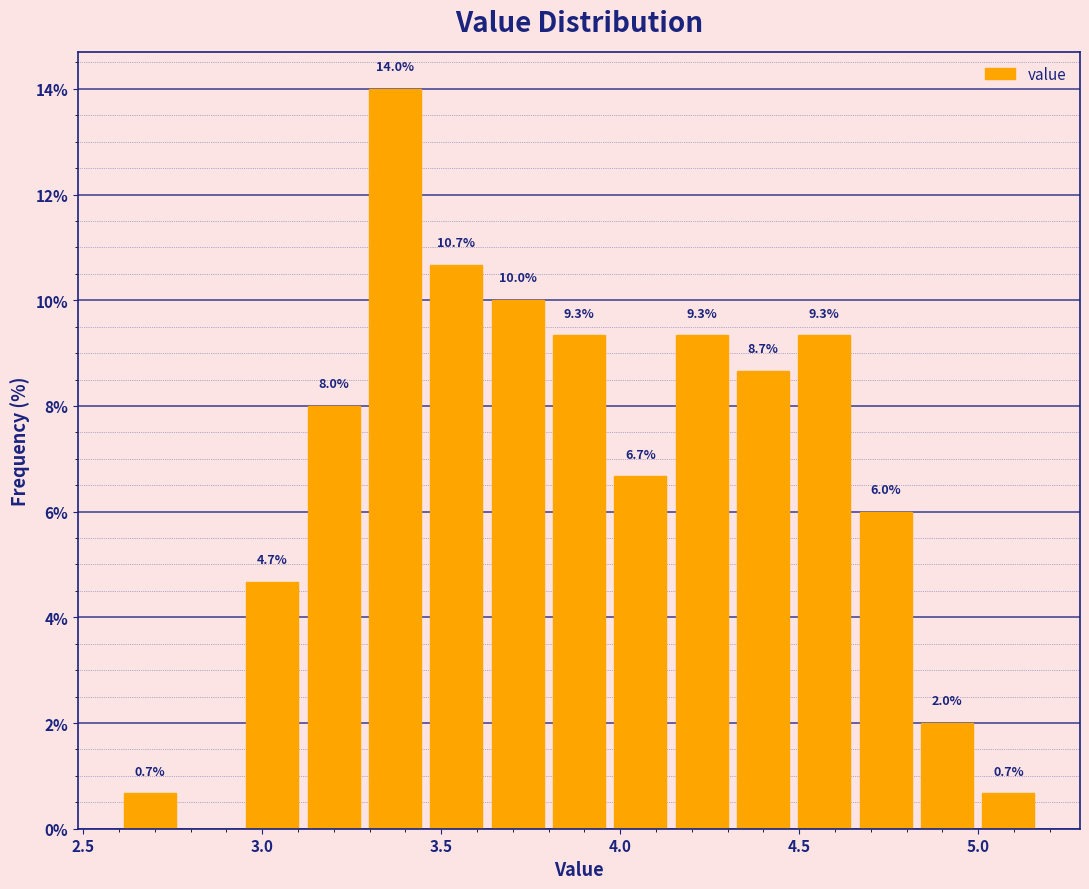

Around what value on the x-axis is the tallest bar? Give the approximate position of its centre, as read against the axis.

3.35